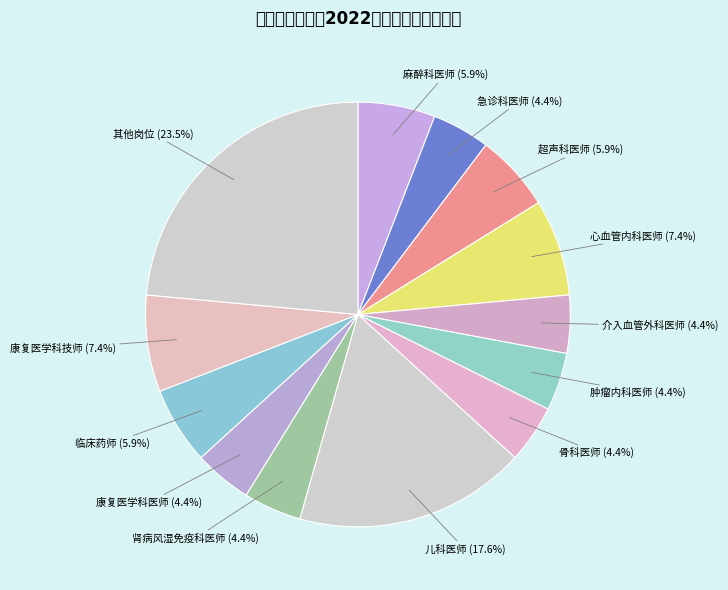

Count the number of slices in the pie.

13